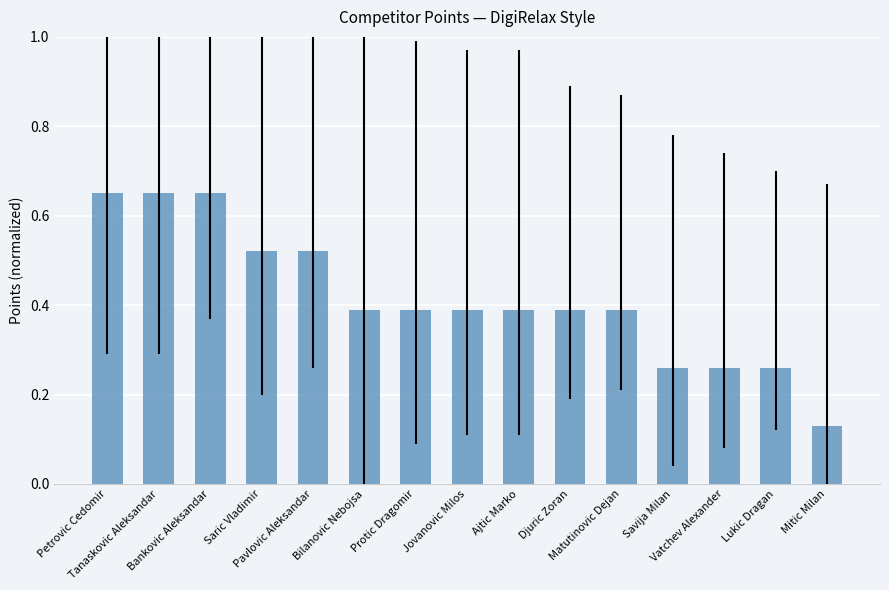

How many values are between 0 and 1?

15